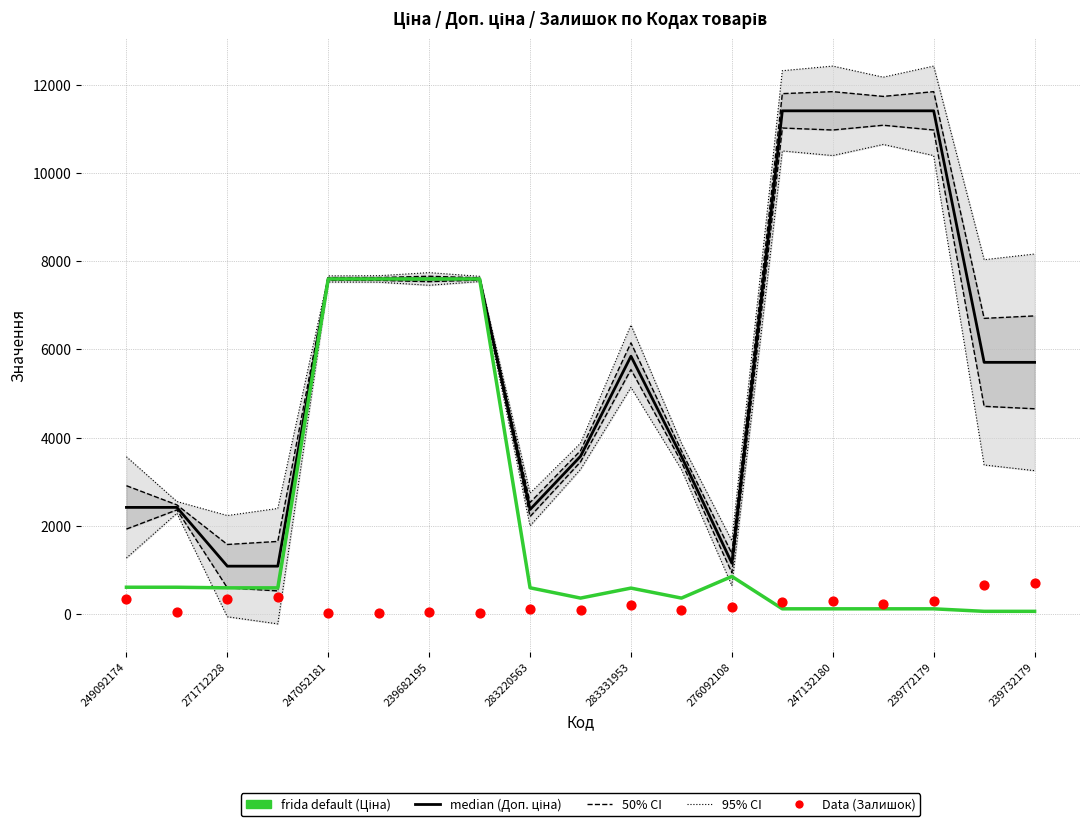

What are all the series names shown in the legend?

median (Доп. ціна), 50% CI, 95% CI, frida default (Ціна), Data (Залишок)